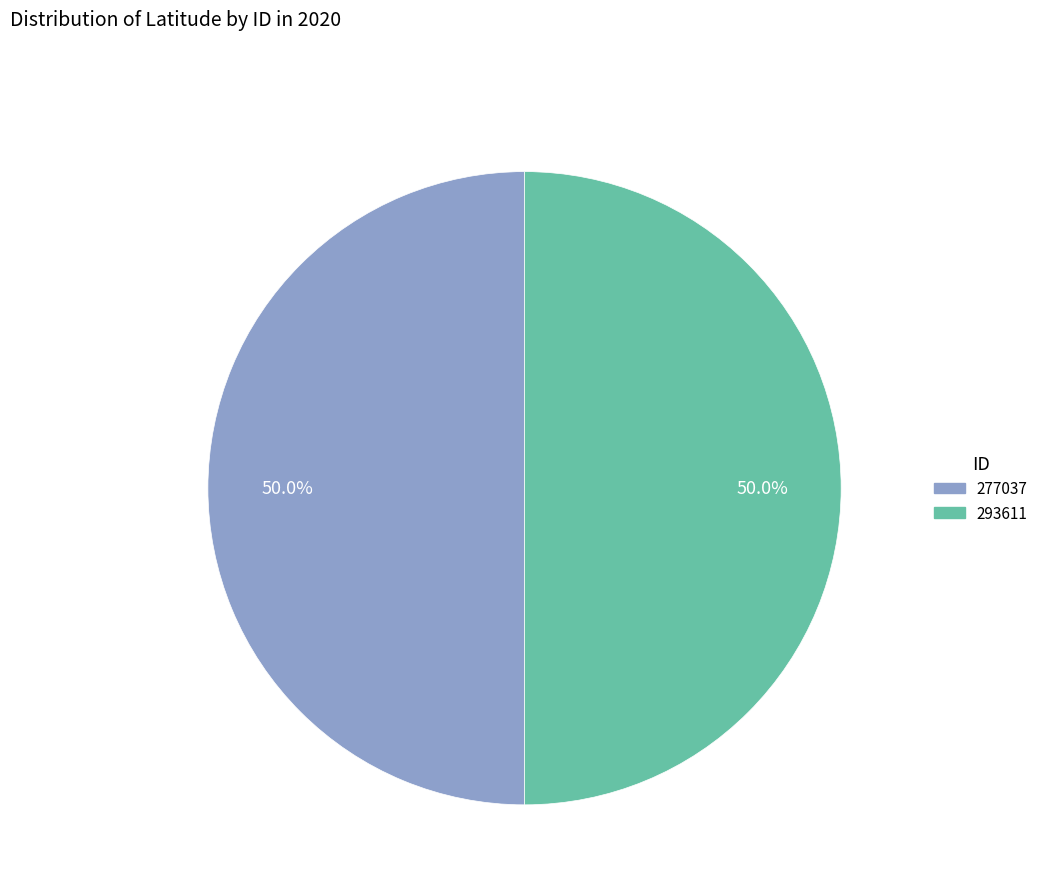

Combined, do 293611 and 277037 account for over 50%?

Yes